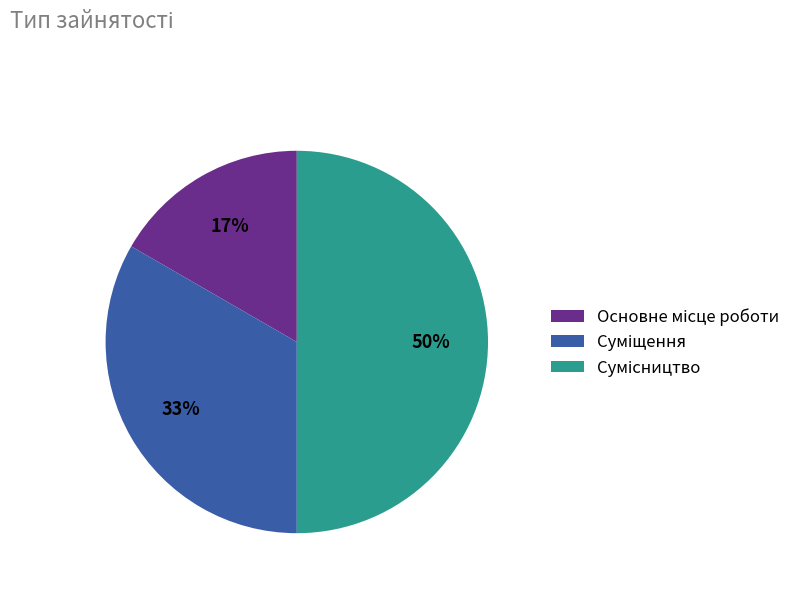

To the nearest percent, what is the difference between the largest and smallest slice percentages?

33%